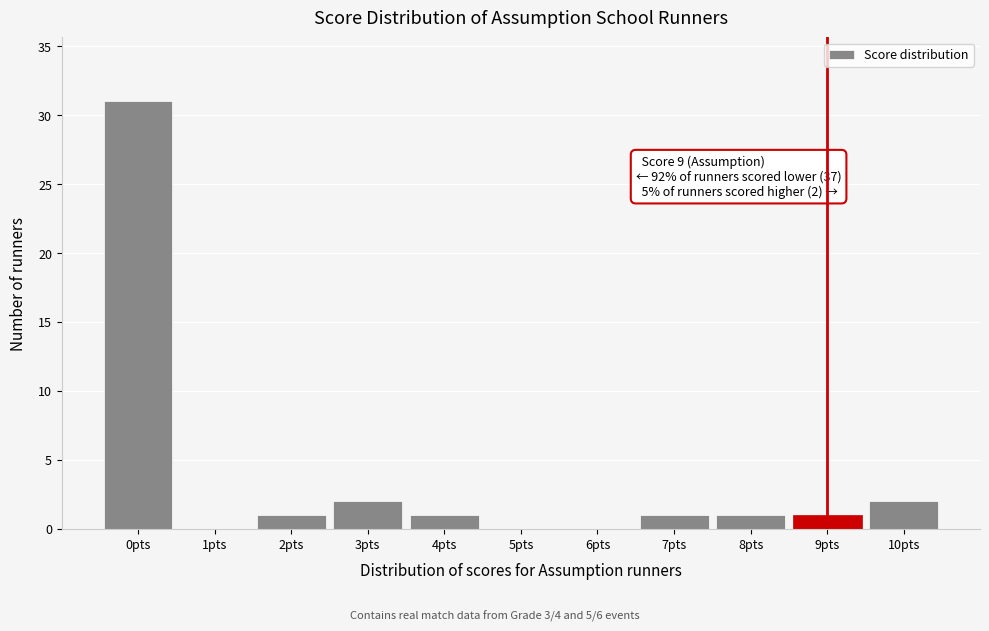

Over which range of the x-axis is the bar tallest?

-0.5 to 0.5